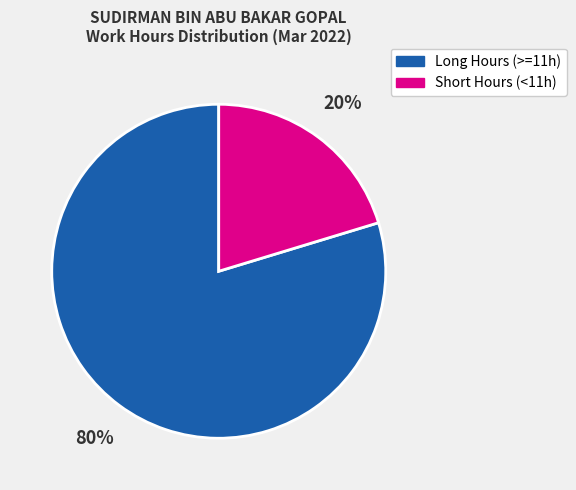

Does any single category account for the majority?

Yes